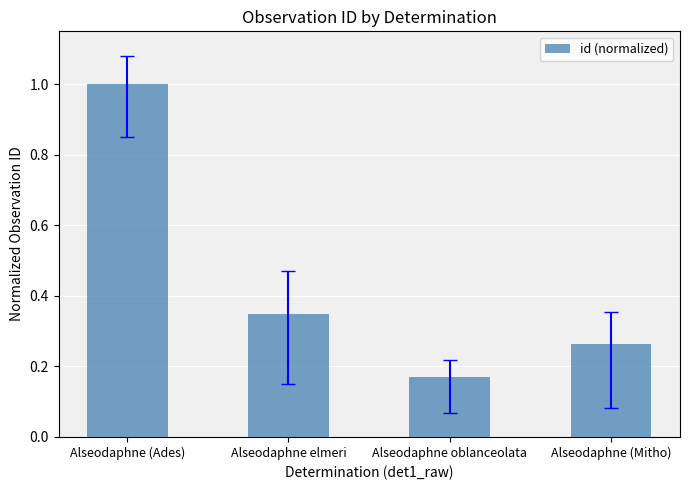

What is the sum of the values at Alseodaphne (Ades) and Alseodaphne (Mitho)?

1.3